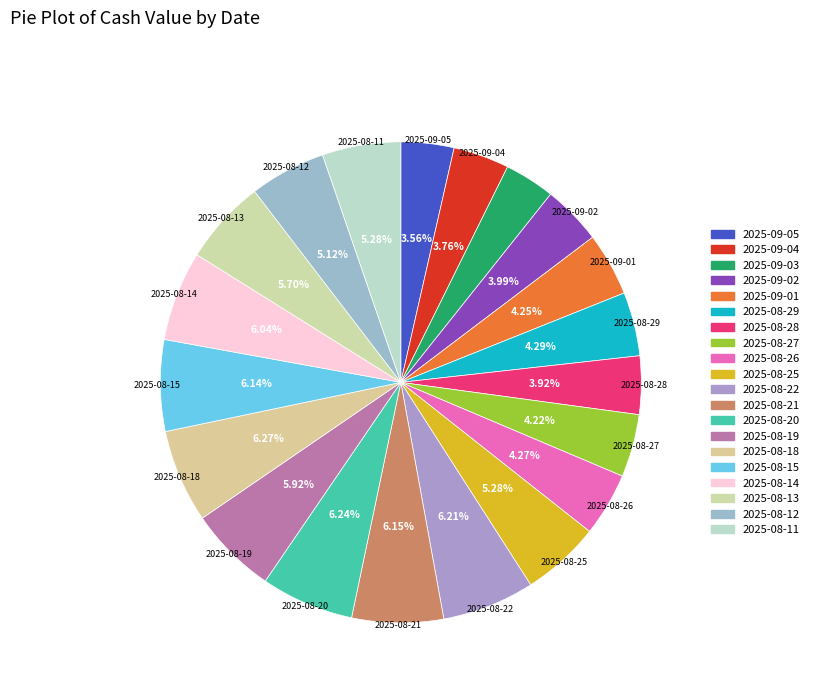

What percentage is the 2025-08-11 slice, to the nearest percent?

5%